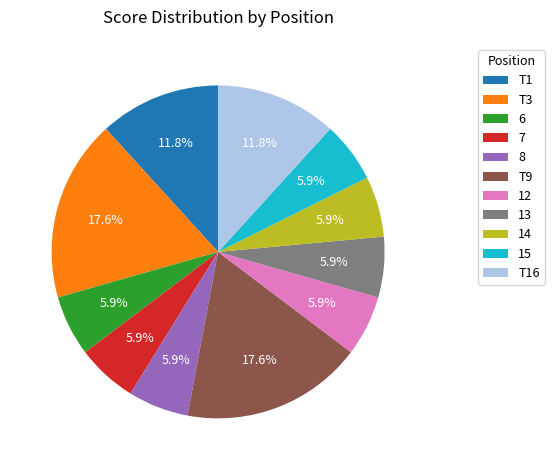

Is there any slice that represents more than half of the pie?

No